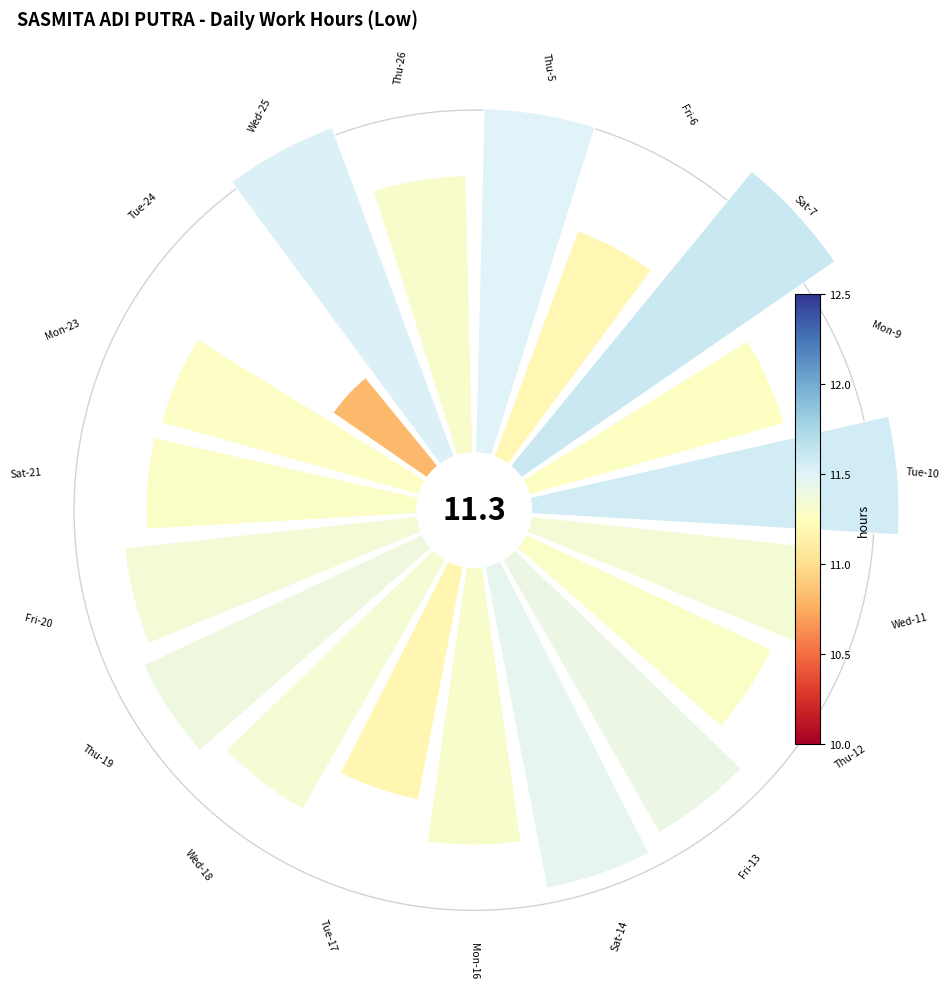

Does 15 represent more than half of the total?

No